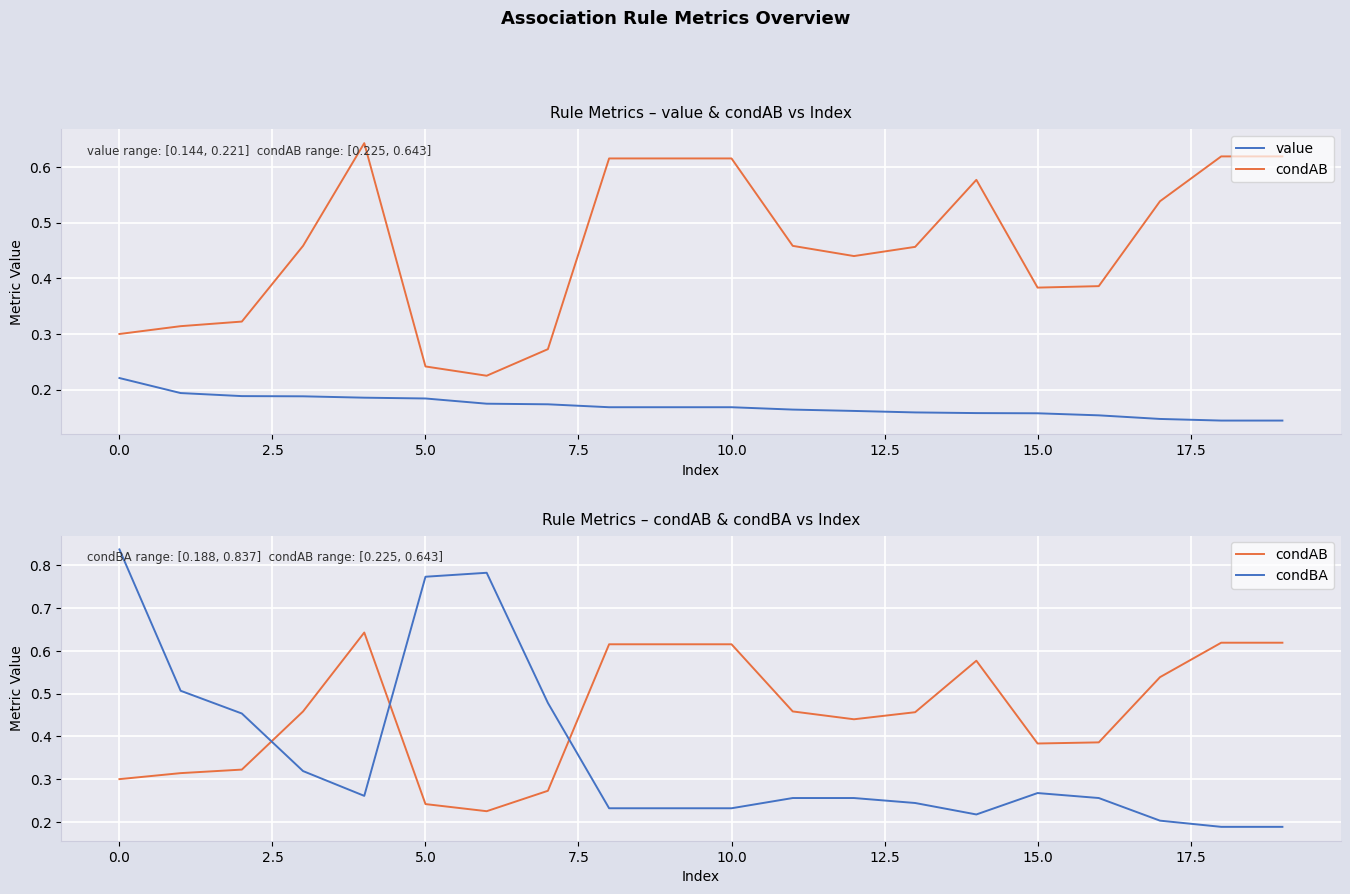

What is the difference between the maximum and minimum values in the value series?

0.1